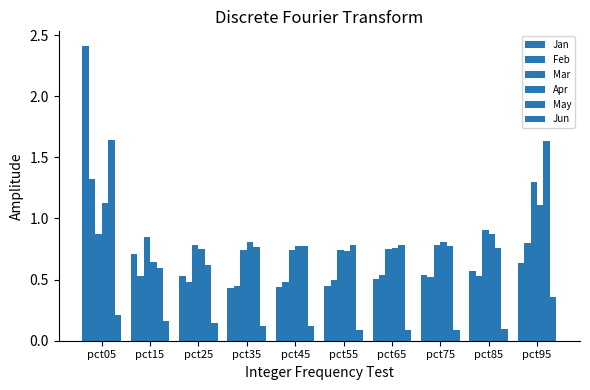

How many data points does each series have?

10